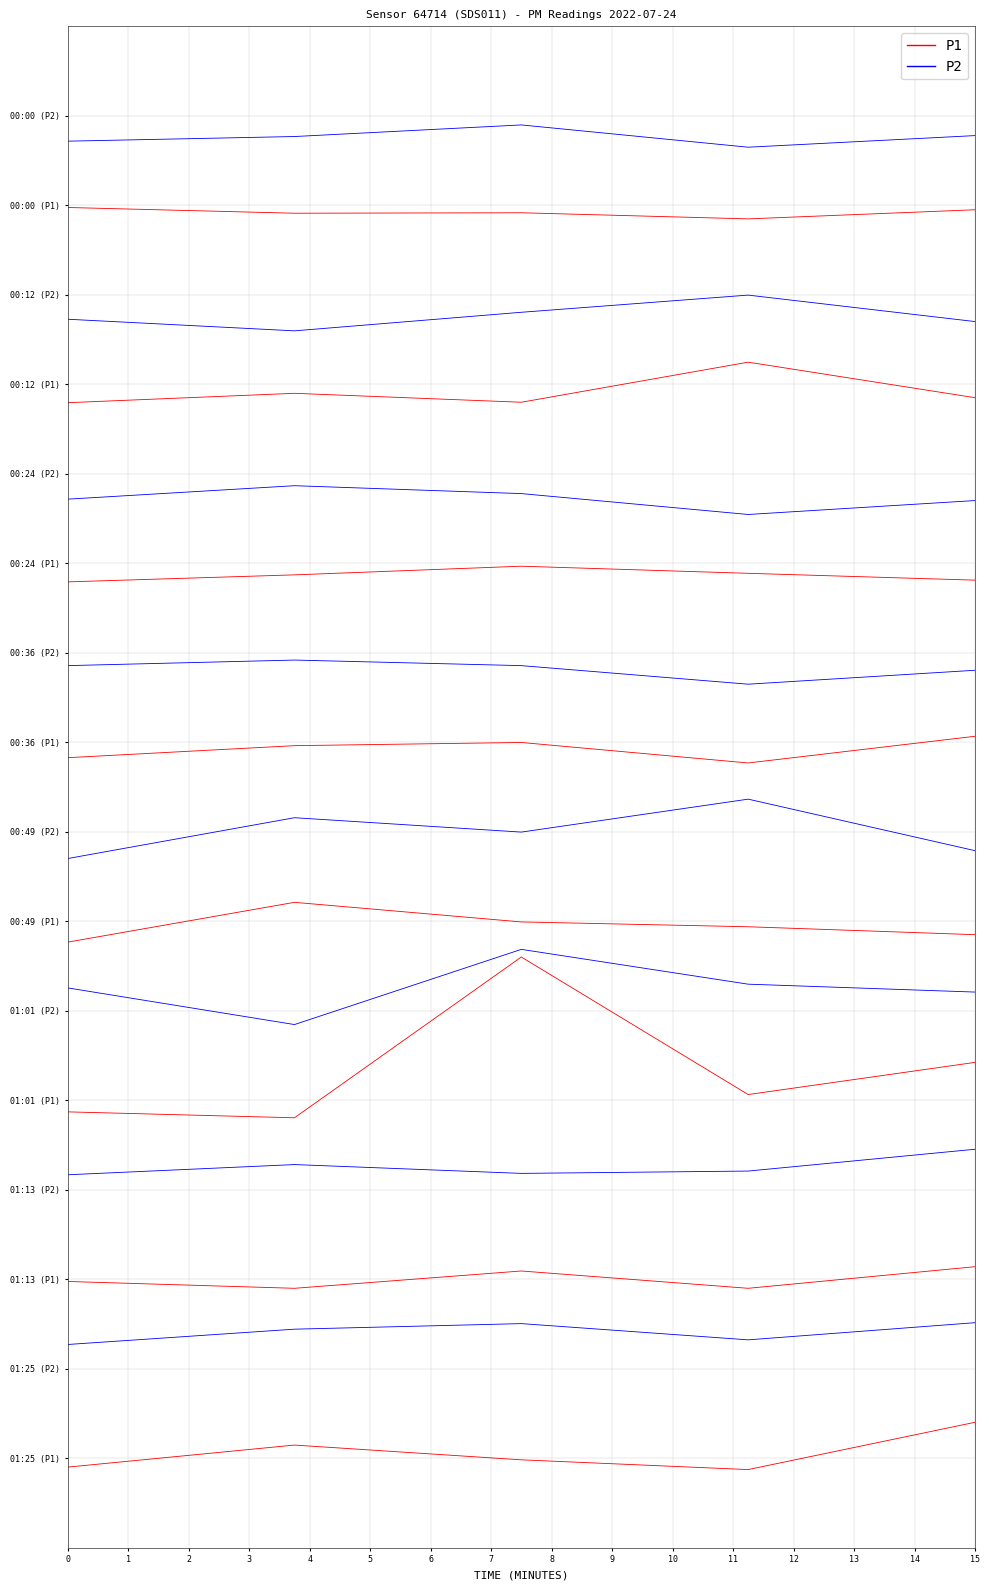

What is the difference between the second highest and minimum values in the P1 series?

0.1